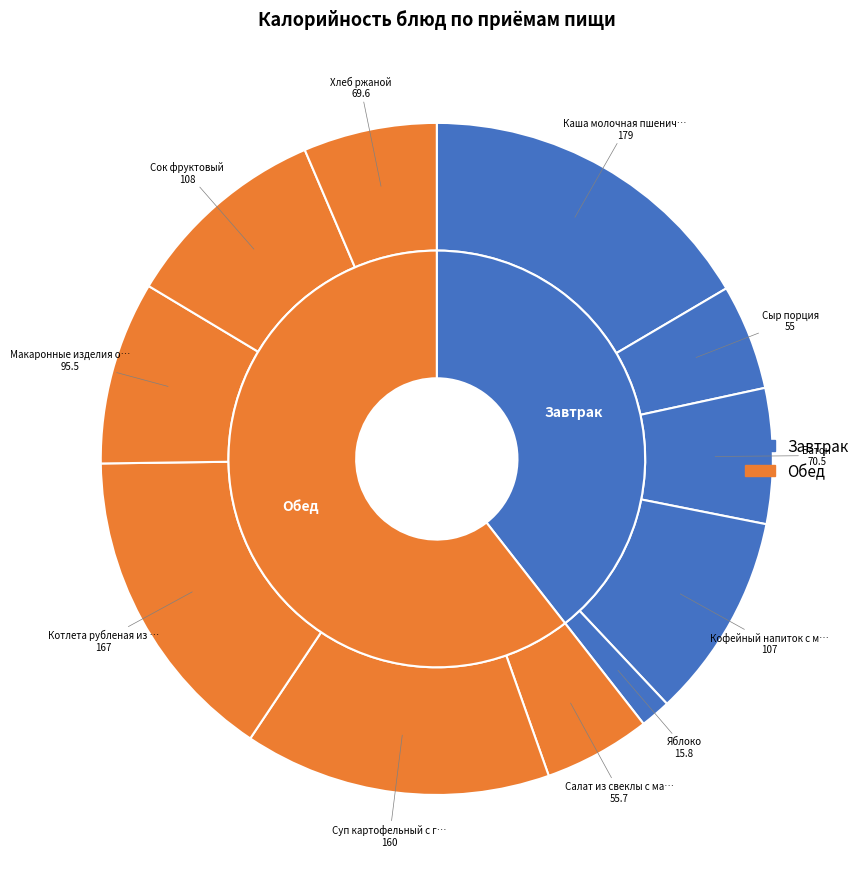

Rank the categories by value from lowest to highest.

Яблоко, Сыр порция, Салат из свеклы с маслом растительным, Хлеб ржаной, Батон, Макаронные изделия отварные, Кофейный напиток с молоком, Сок фруктовый, Суп картофельный с горохом и гренками, Котлета рубленая из птицы, Каша молочная пшеничная